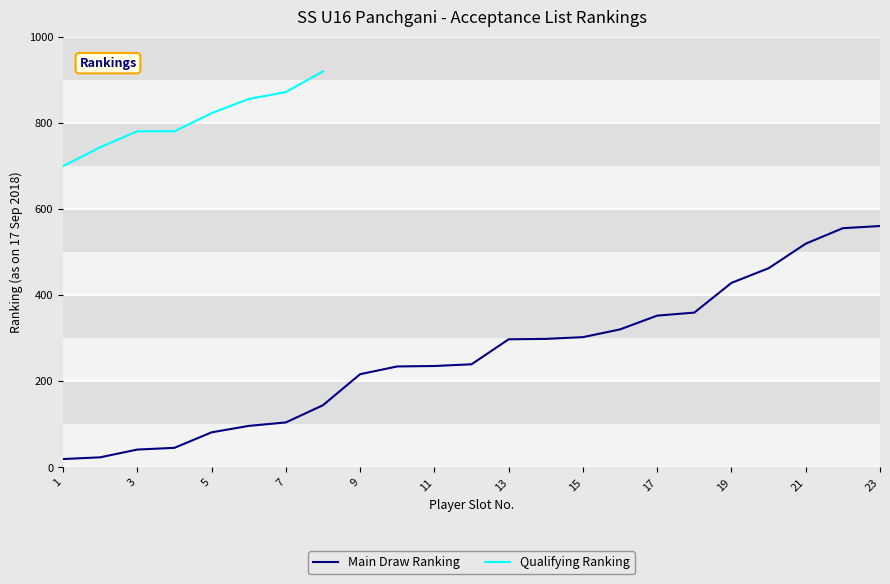

What is the change in value from 10 to 21?

+285